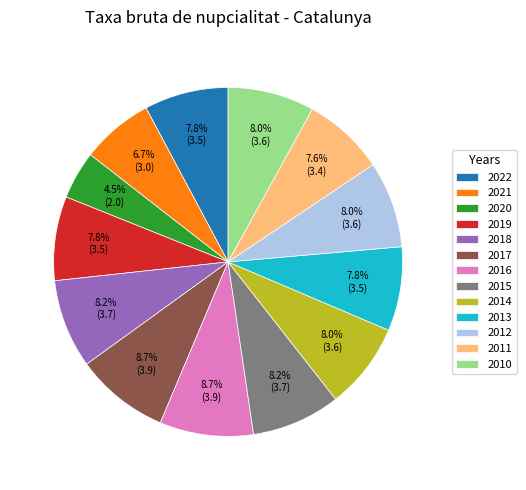

Which has a higher value, 2017 or 2022?

2017